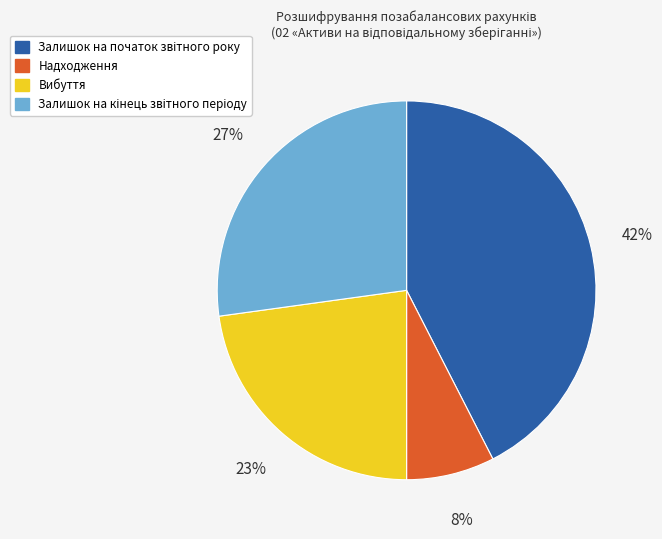

Does any single category account for the majority?

No